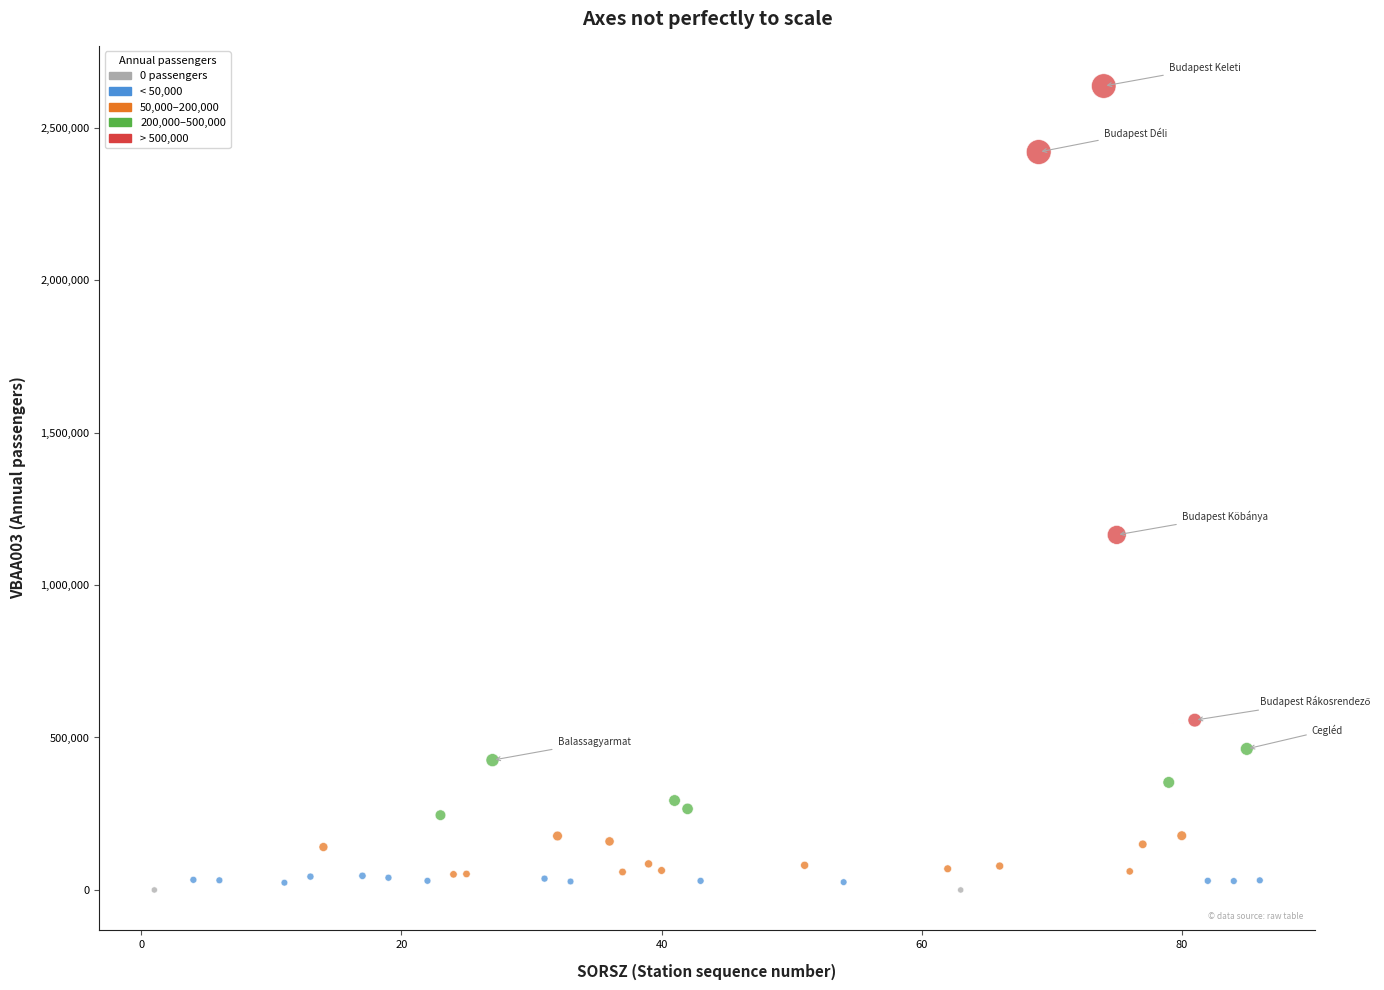

What is the range of X values (max minus min)?

85